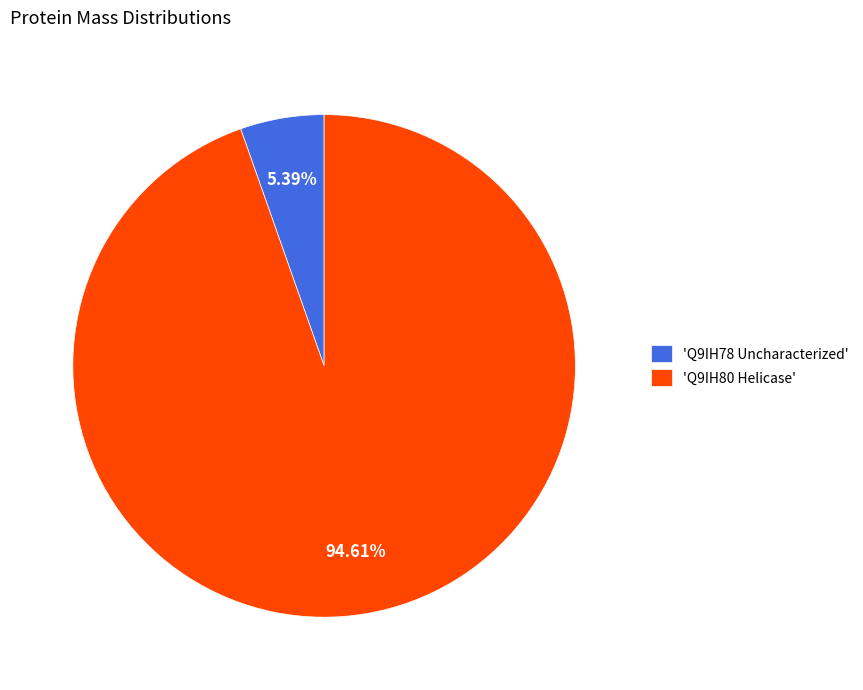

To the nearest percent, what is the average slice percentage?

50%